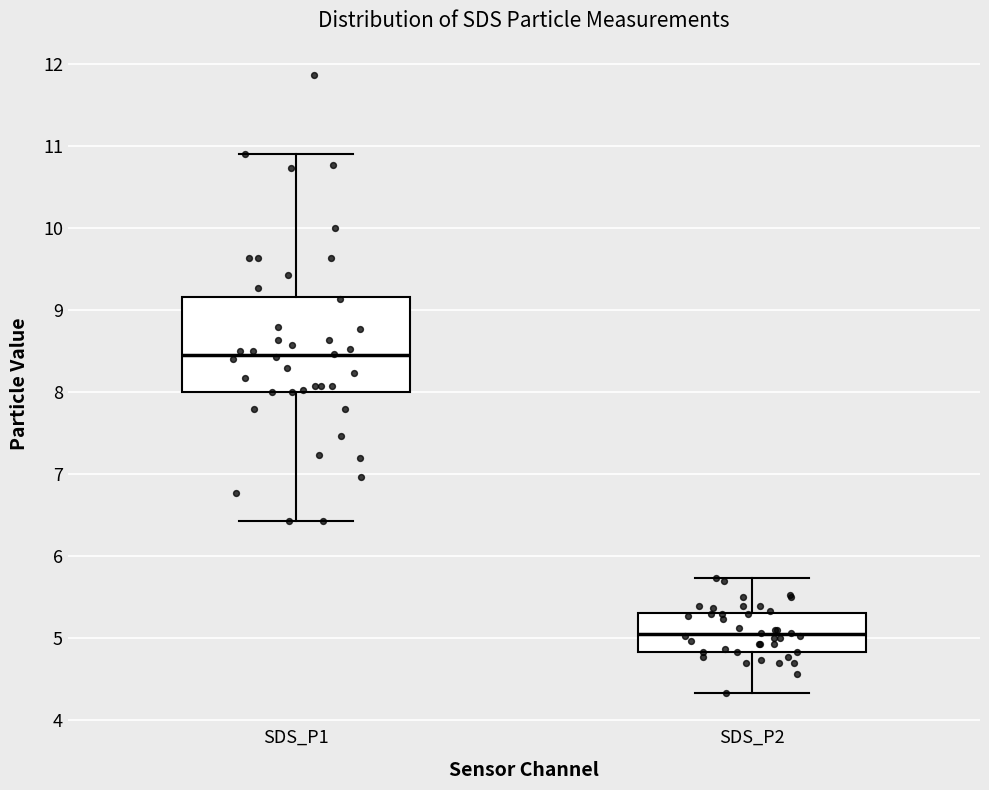

Which box's median line is the highest?

SDS_P1